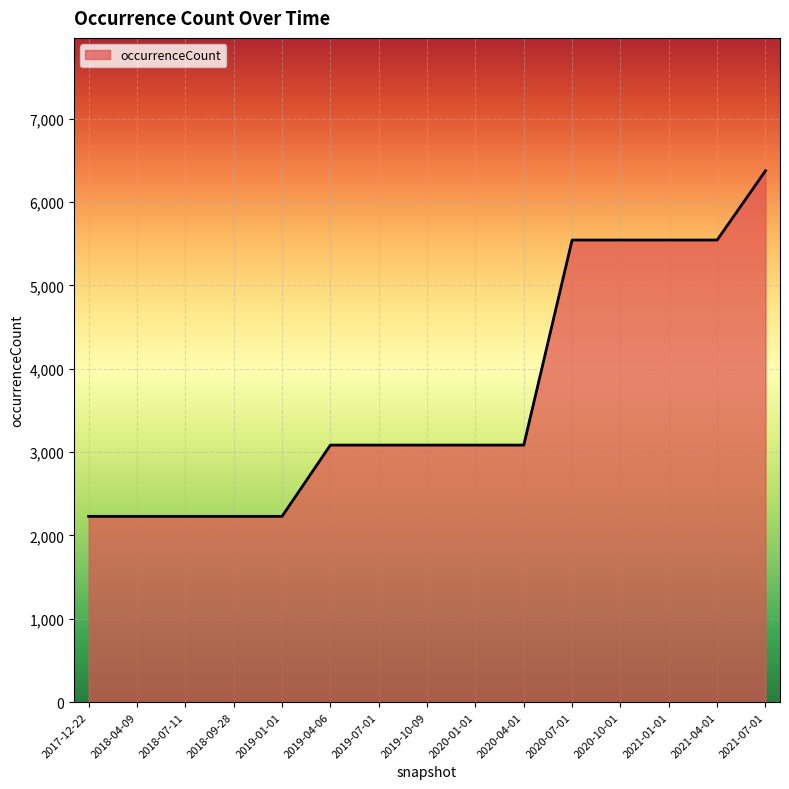

Does the chart display data point markers on the line(s)?

No